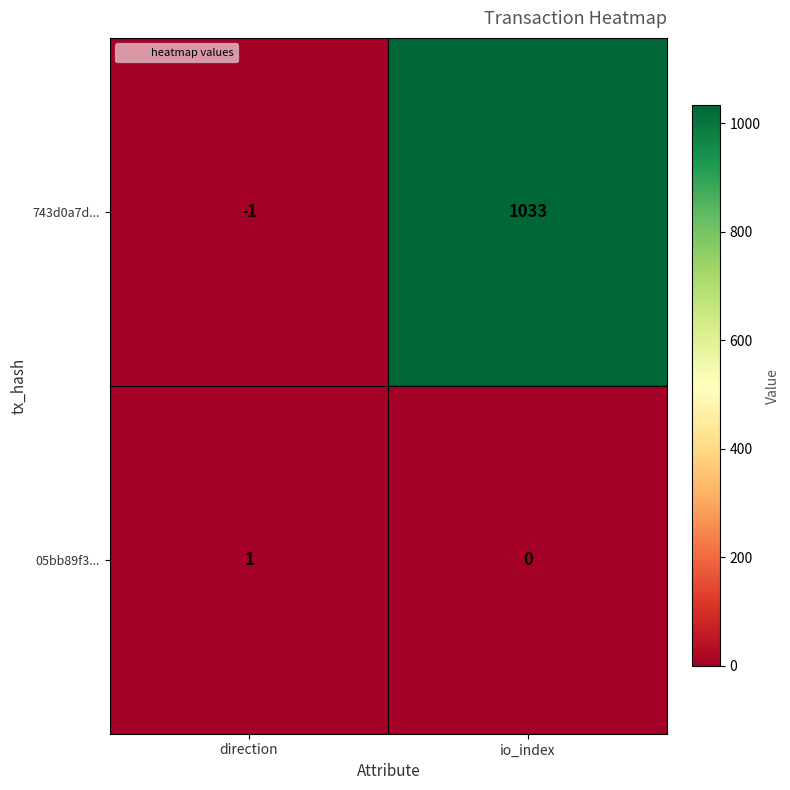

What is the spread (max minus min) of values at direction?

2